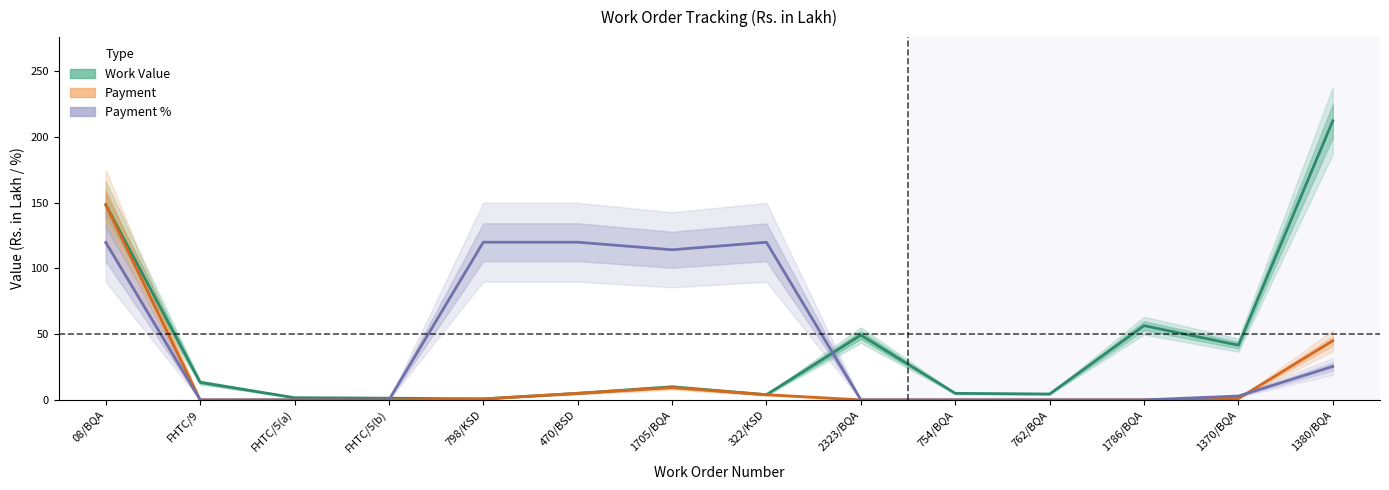

Rank the series by their average value, from lowest to highest.

Payment, Work Value, Payment %